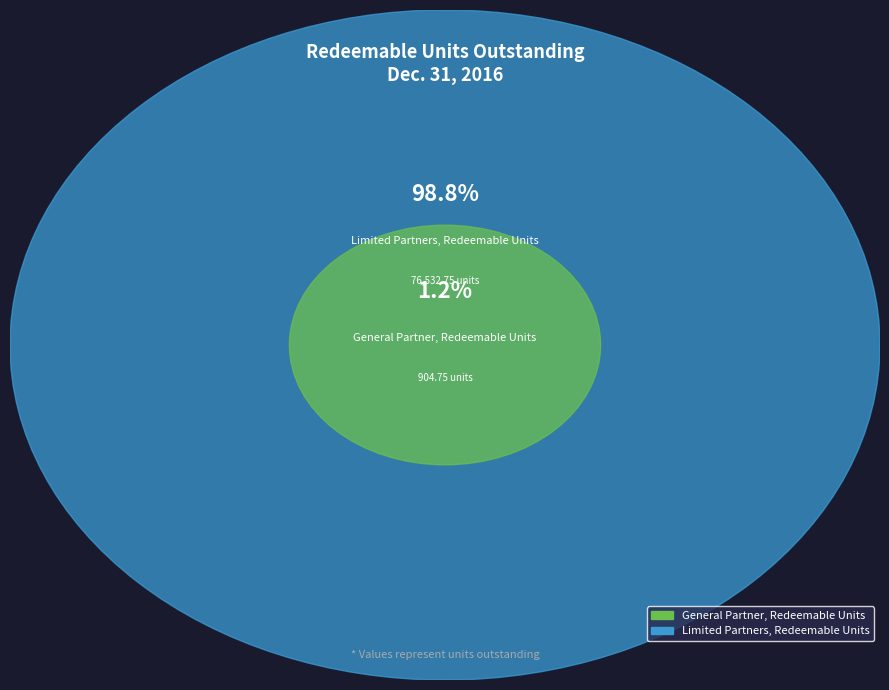

Which category accounts for the majority?

Limited Partners, Redeemable Units